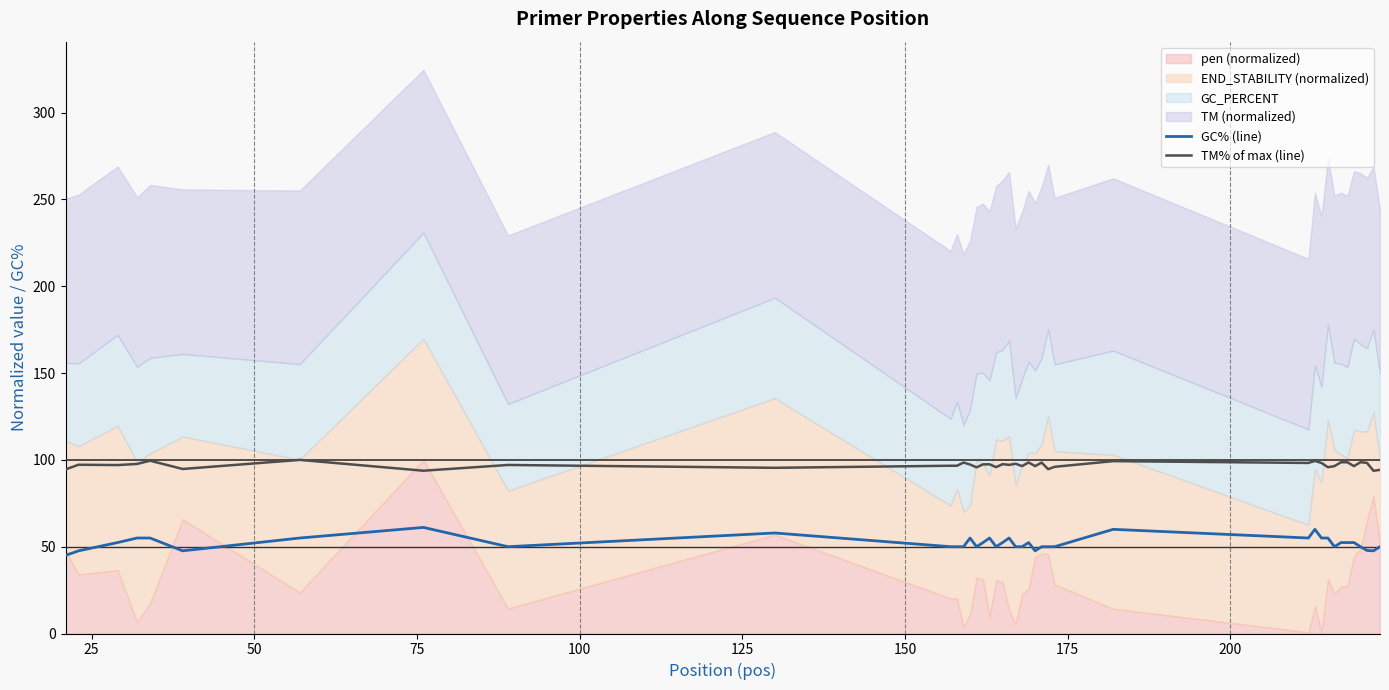

What is the minimum value for GC% (line)?

45.0